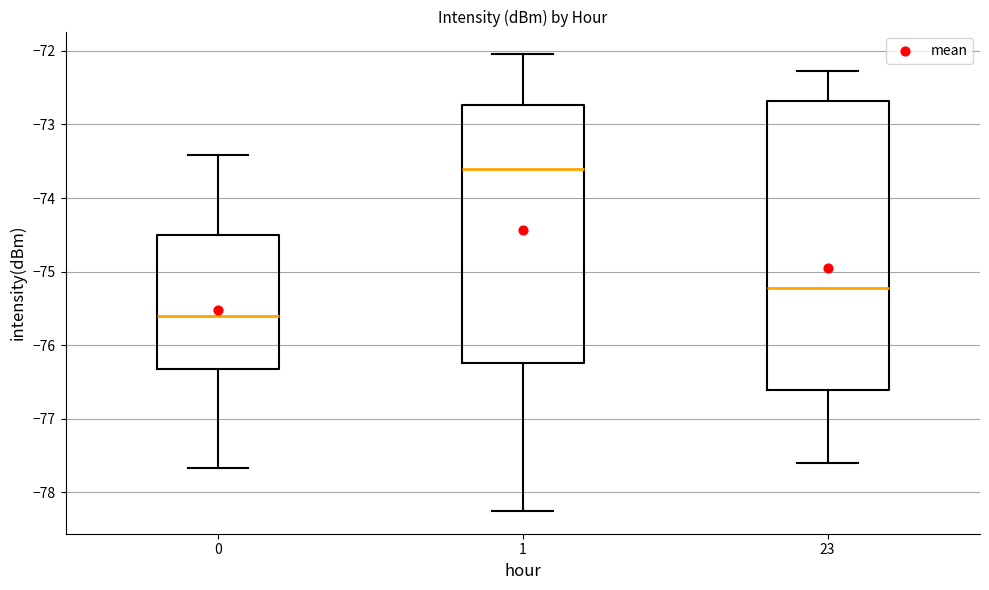

Where is the lower edge of the box at x = 23 on the y-axis? The values are not printed on the chart, so give them approximately, as read against the axis.

-76.6